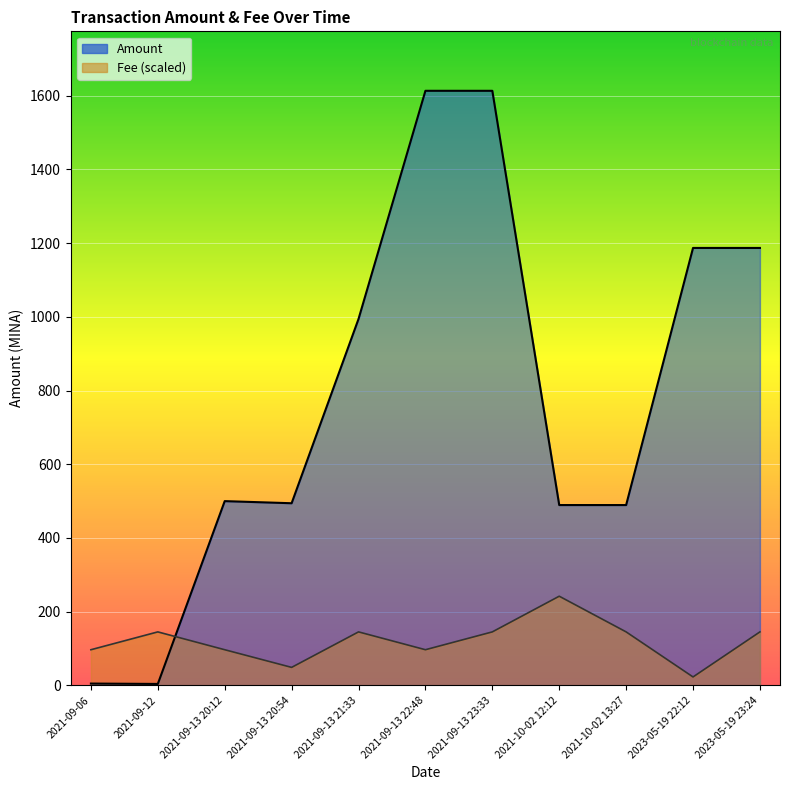

Is the value of Fee at 2021-10-02 12:12 greater than the value of Amount at 2021-10-02 12:12?

No